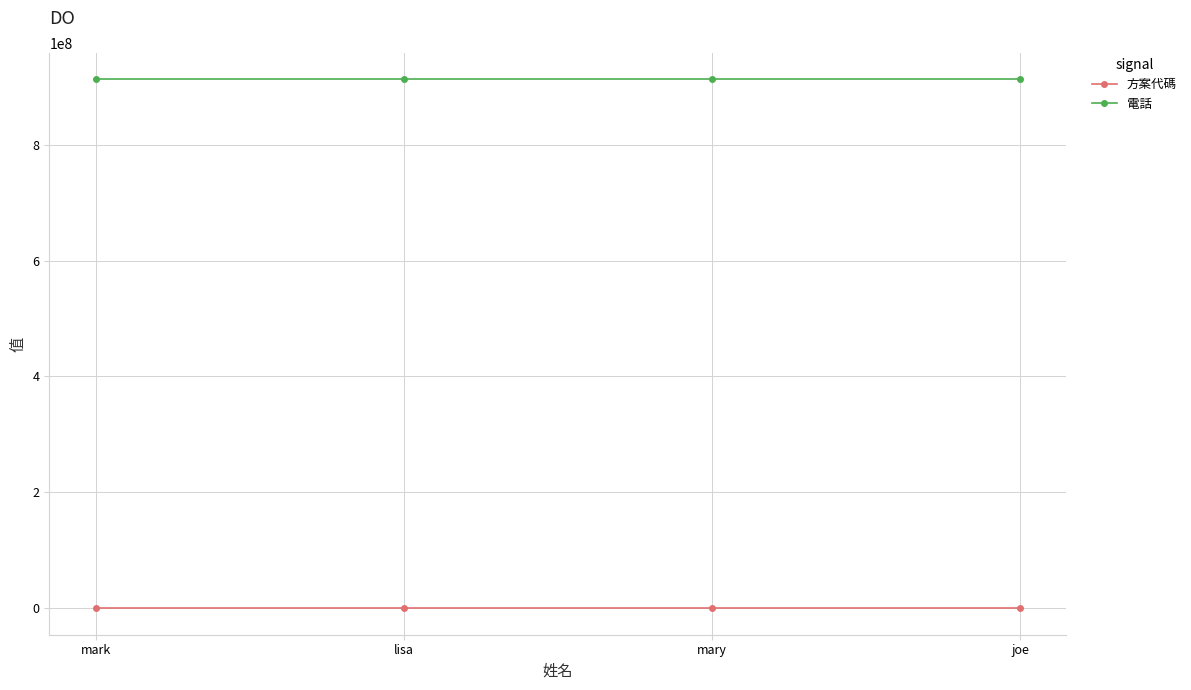

True or false: 電話 and 方案代碼 intersect in this chart.

False